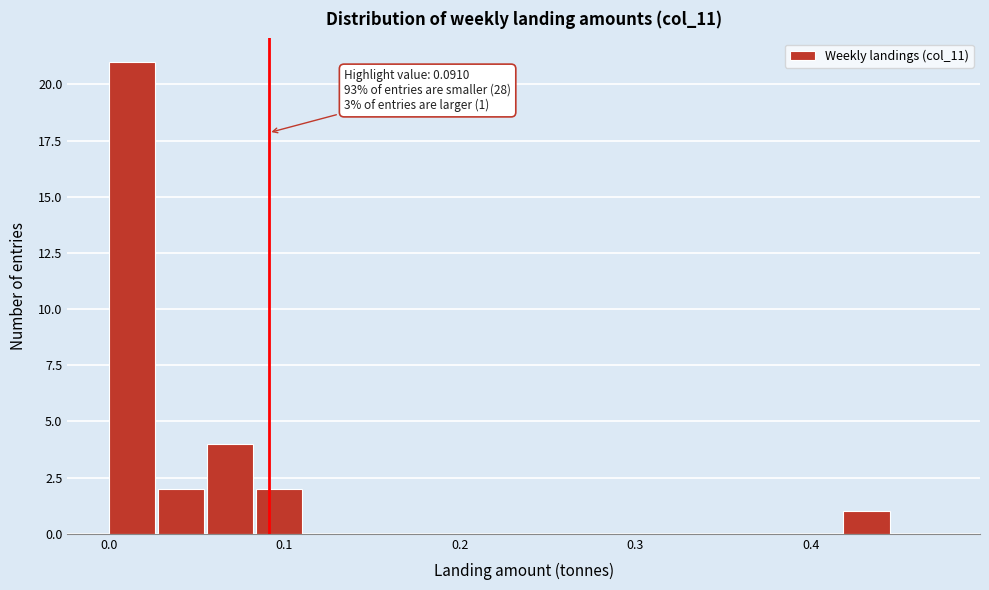

Around what value on the x-axis is the tallest bar? Give the approximate position of its centre, as read against the axis.

0.01